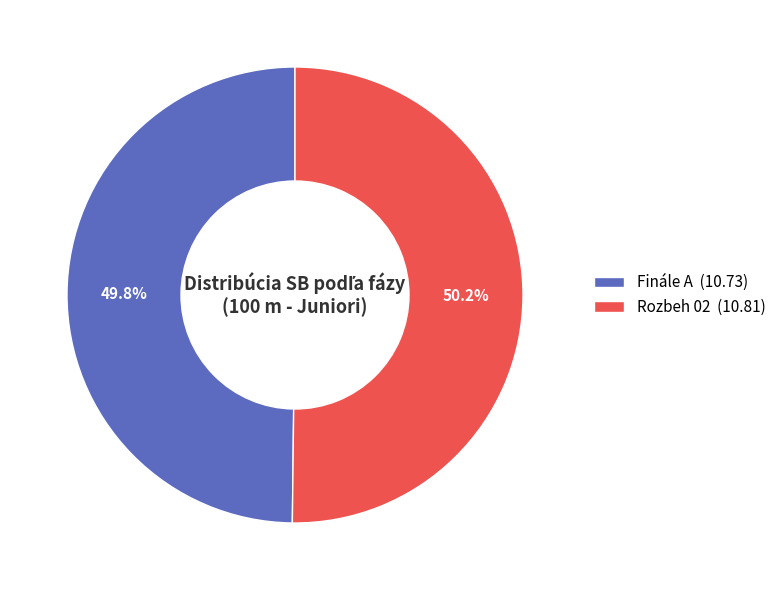

The Finále A slice represents 50% of the pie. True or false?

True